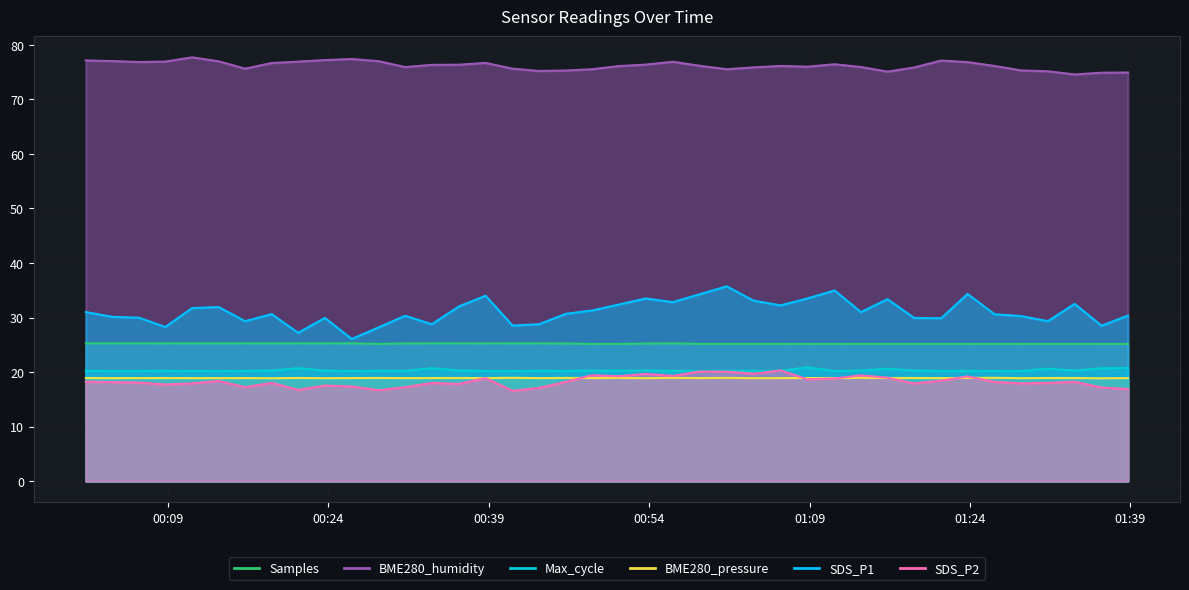

Which series has the widest spread of values?

SDS_P1